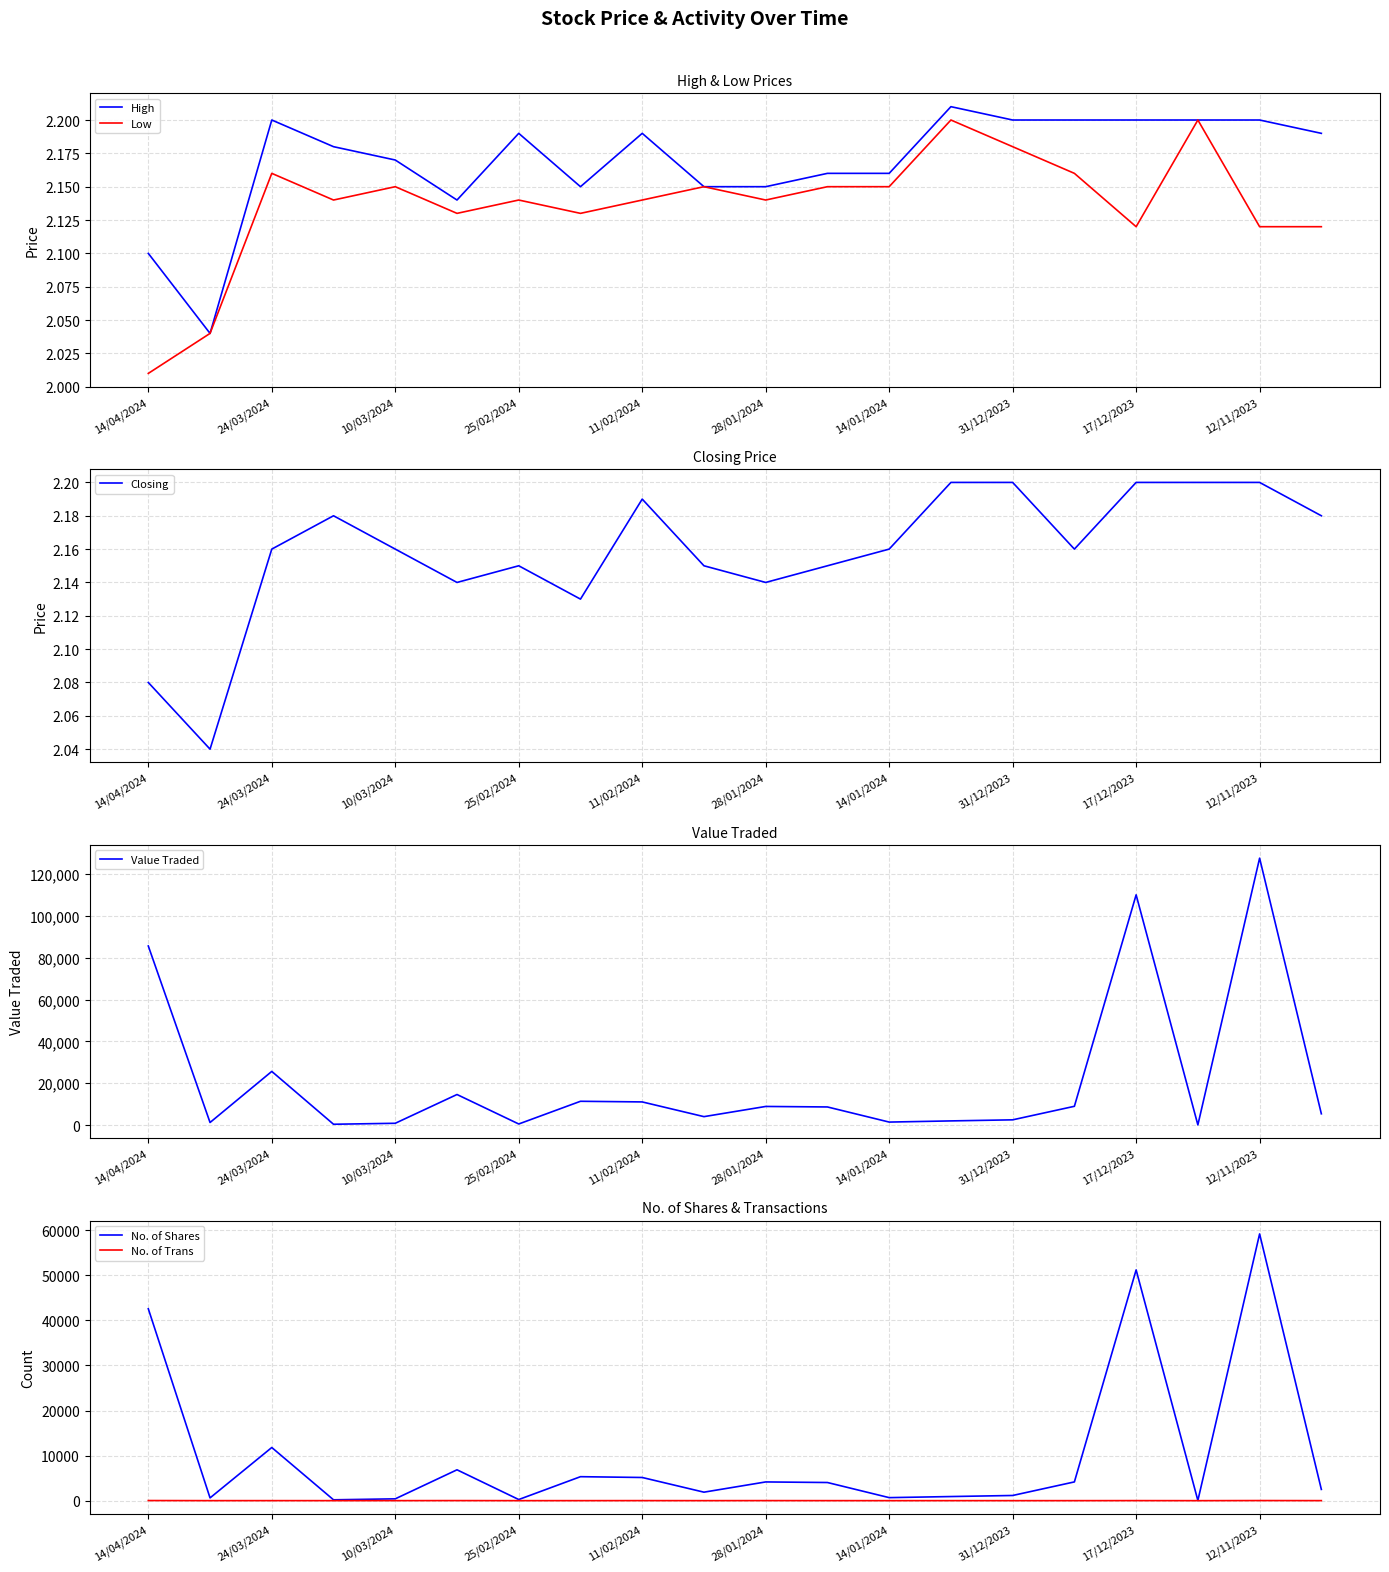

What are all the series names shown in the legend?

High, Low, Closing, Value Traded, No. of Shares, No. of Trans